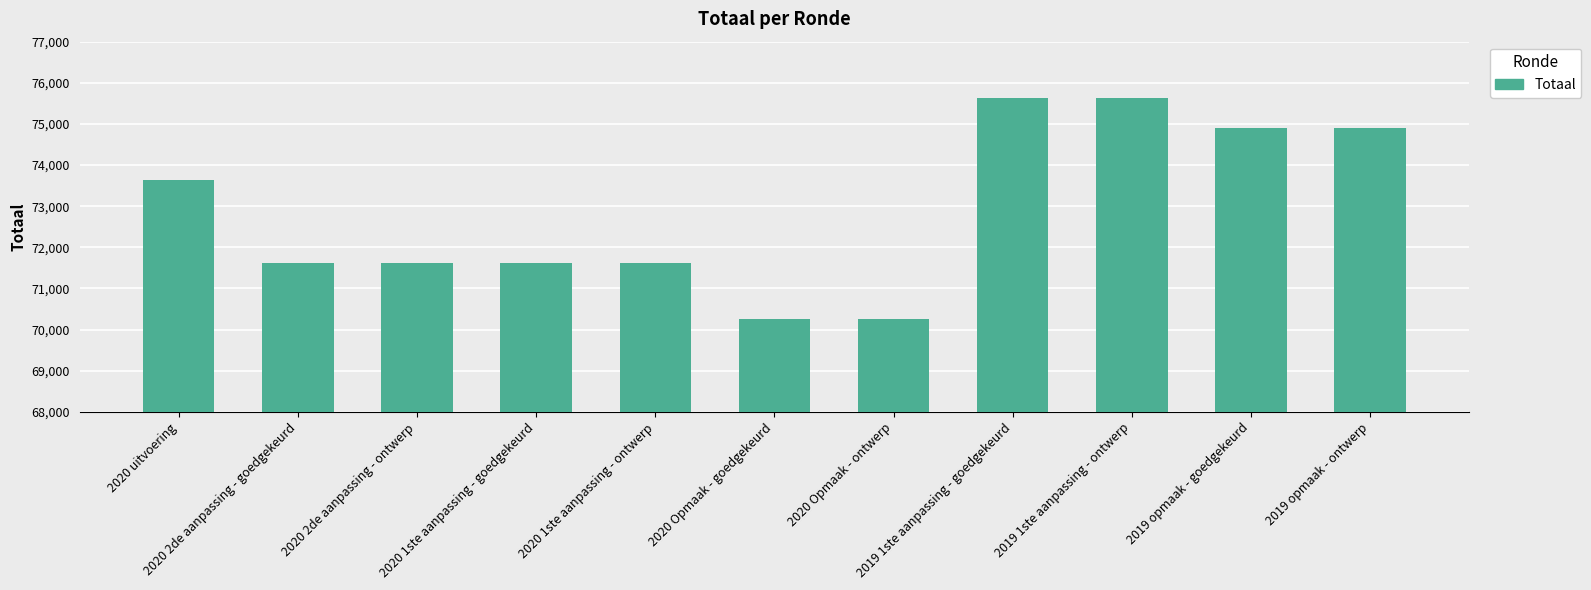

True or false: the data shows 98808 at 2020 1ste aanpassing - goedgekeurd.

False